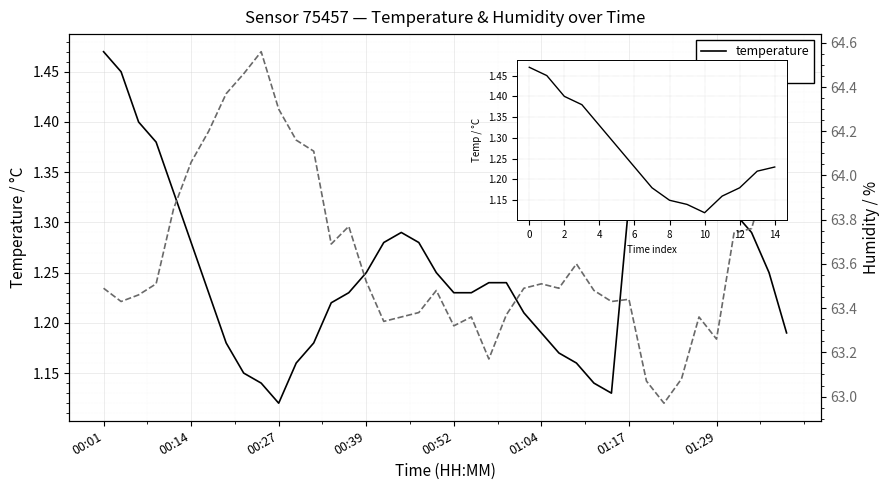

What is the difference between the temperature values at 00:54 and 00:06?

0.2